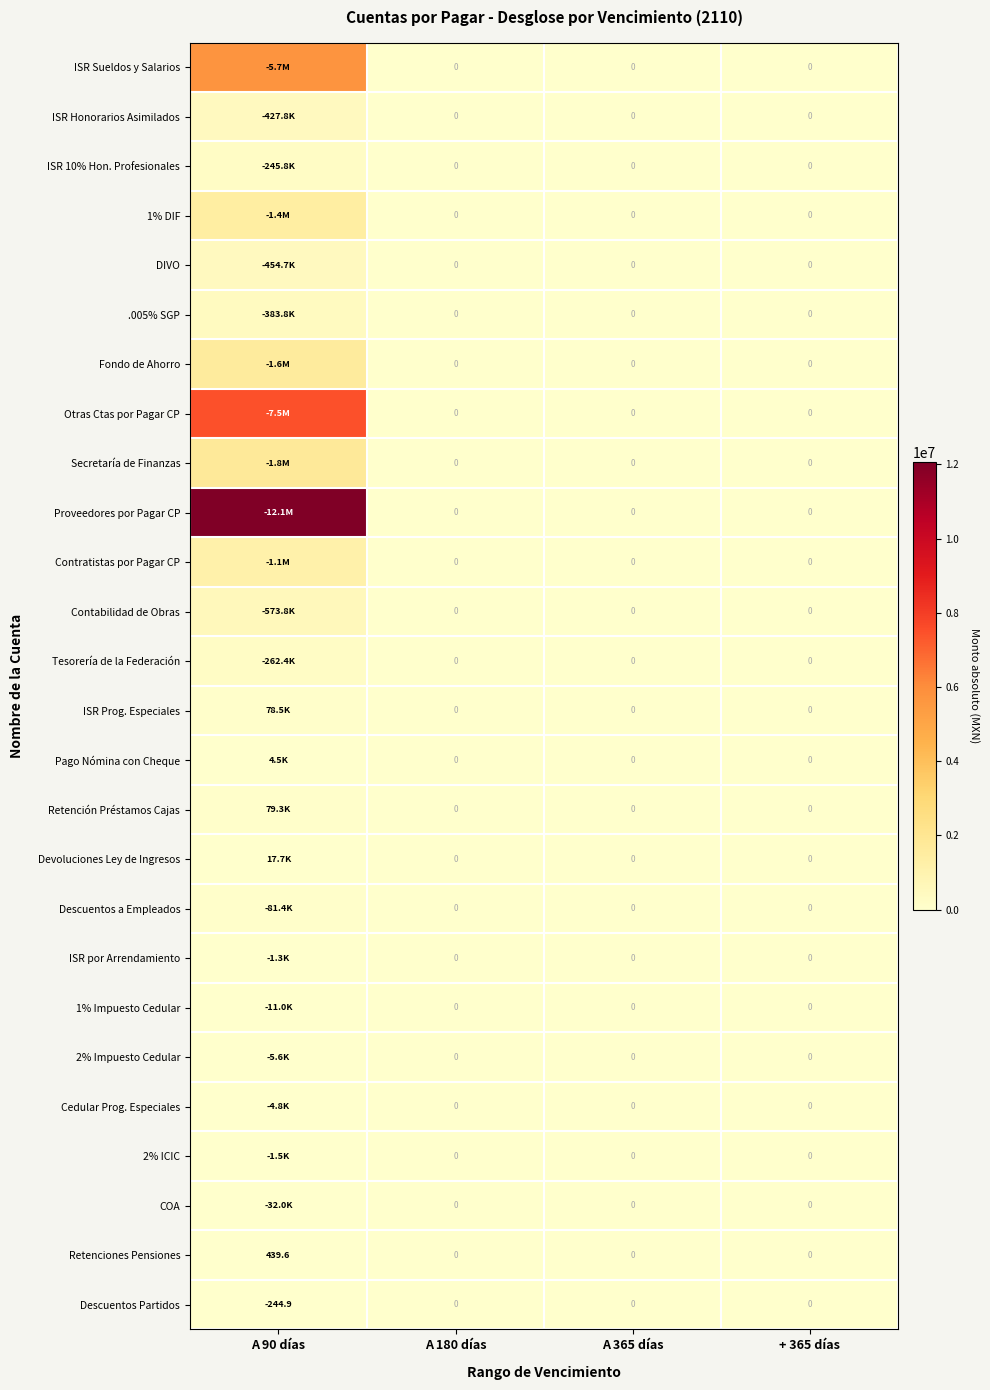

Which series has the largest range (max minus min)?

Proveedores por Pagar CP